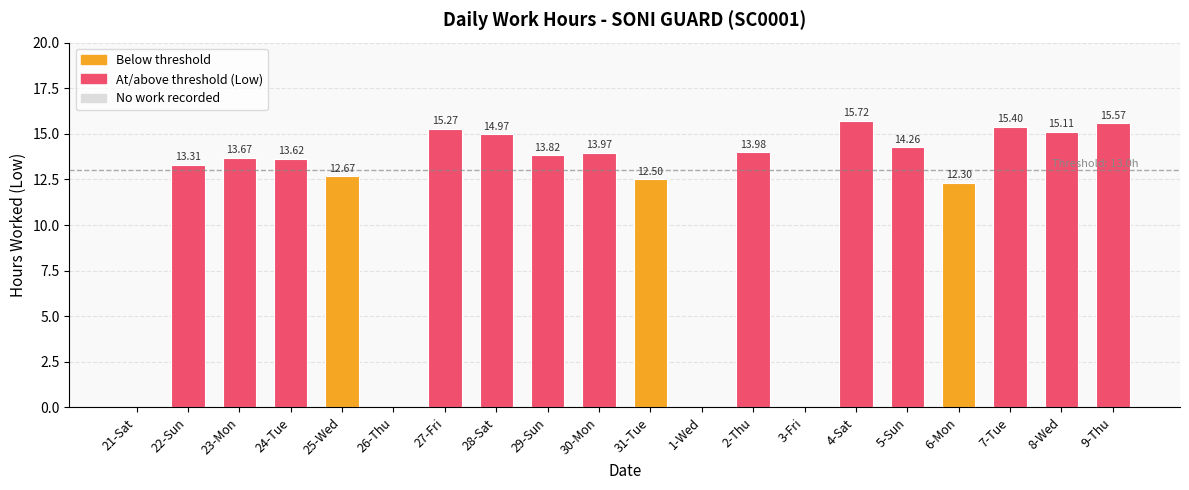

Reading right to left, what are all the values shown in this chart?

15.6	15.1	15.4	12.3	14.3	15.7	0.0	14.0	0.0	12.5	14.0	13.8	15.0	15.3	0.0	12.7	13.6	13.7	13.3	0.0